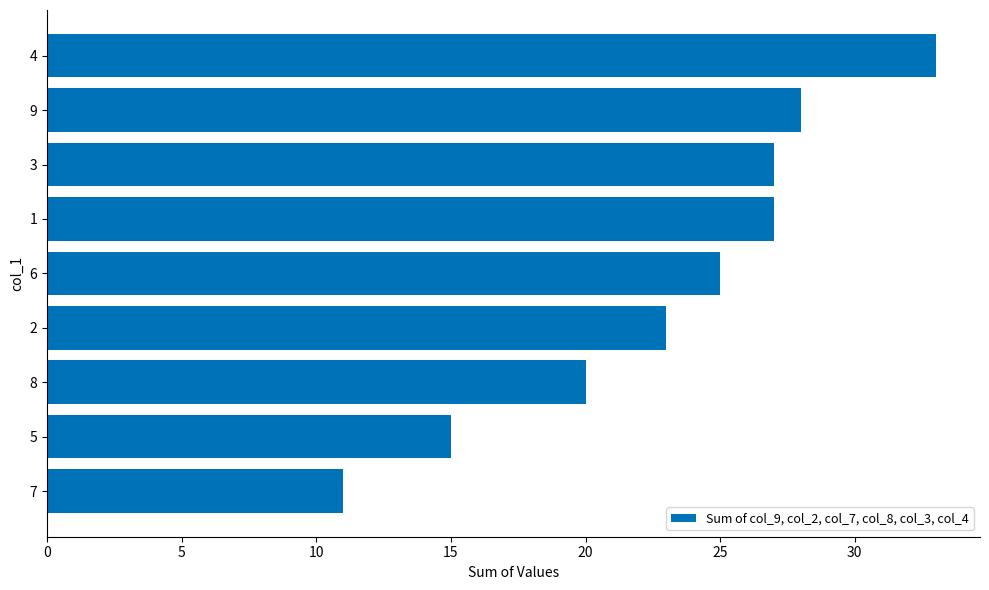

Reading bottom to top, what are all the values shown in this chart?

7=11	5=15	8=20	2=23	6=25	1=27	3=27	9=28	4=33